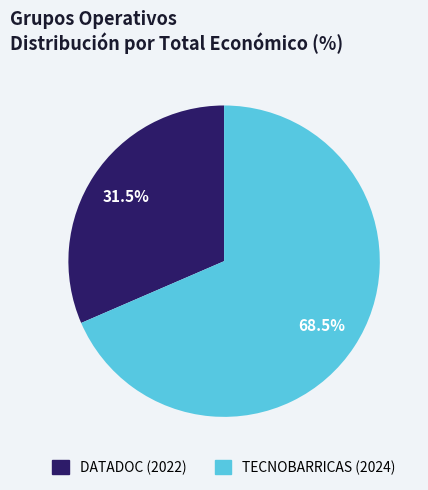

Which category has the smallest portion of the pie?

DATADOC (2022)